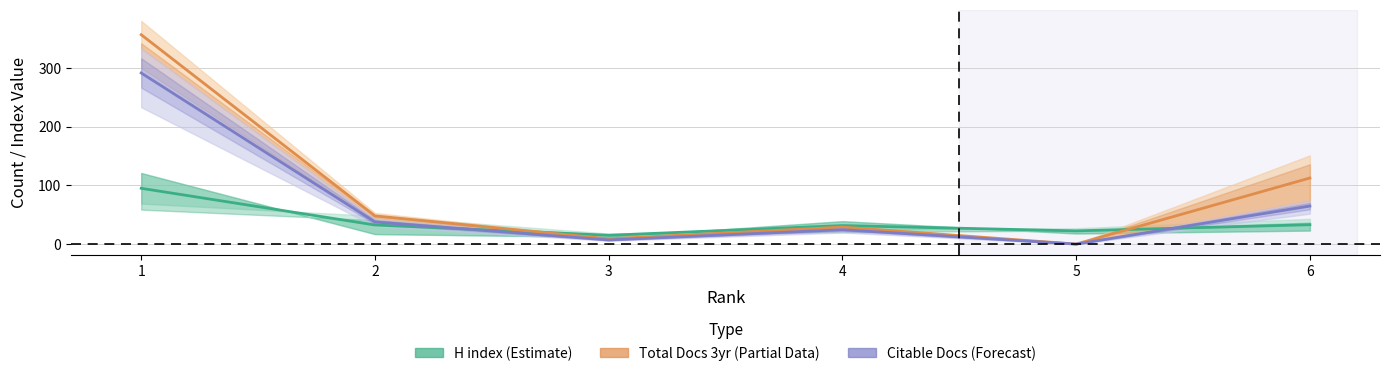

How many lines are shown in the chart?

3